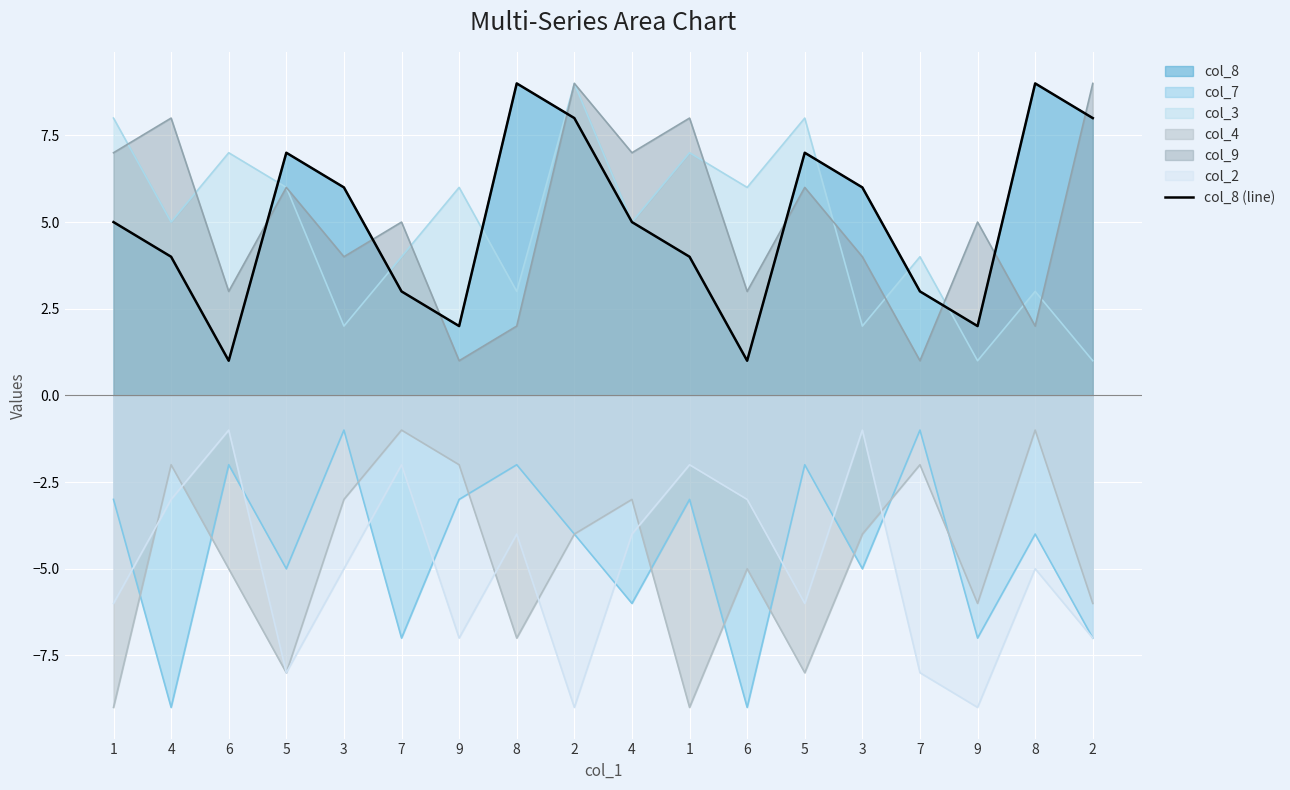

List the labels in order of value, largest first.

8, 8, 2, 2, 5, 5, 3, 3, 1, 4, 4, 1, 7, 7, 9, 9, 6, 6